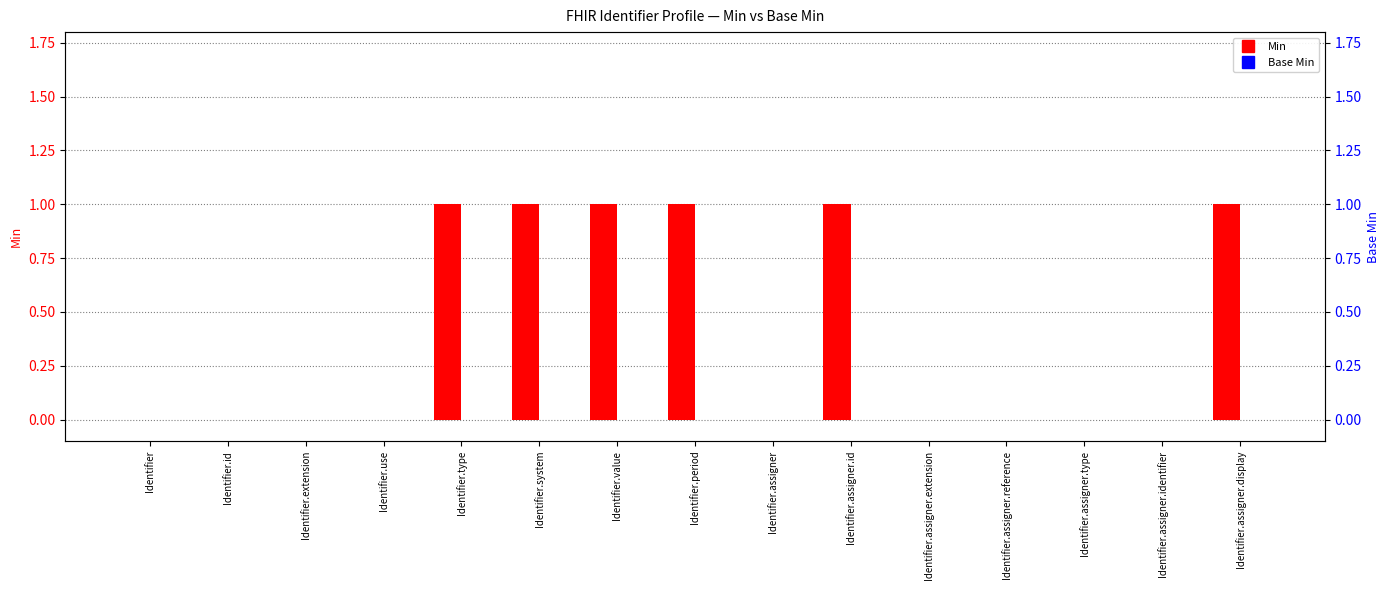

At which category is the sum across all series the highest?

Identifier.type